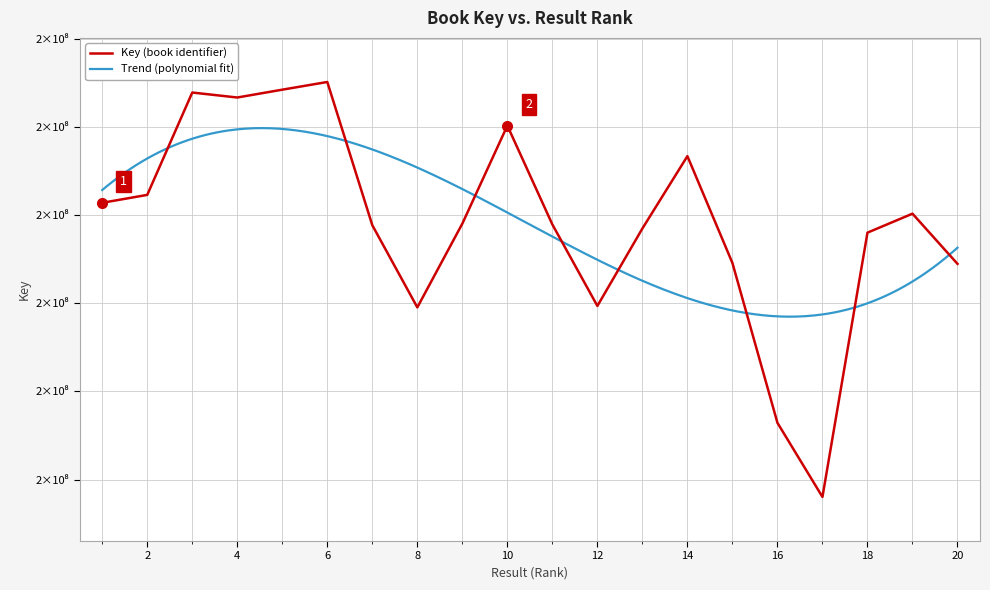

How many interior local valleys (lower than both neighbors) does the data have?

4